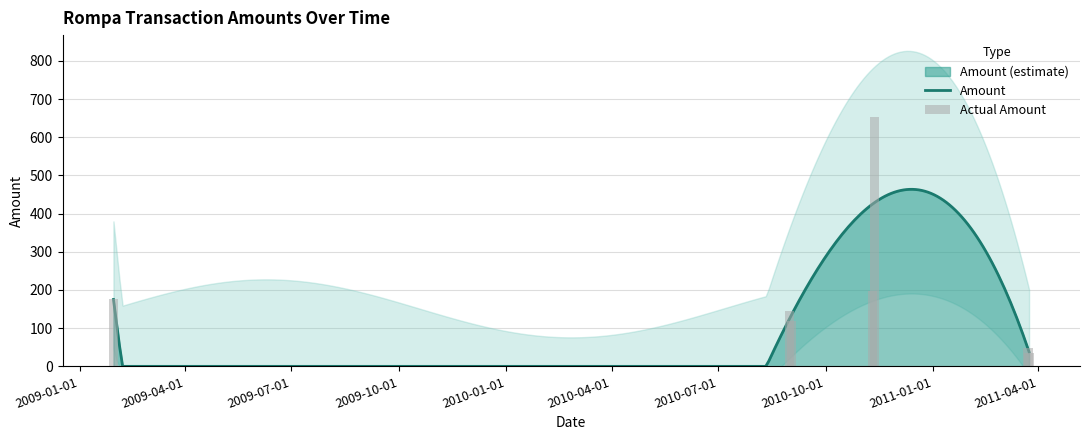

How many bars are there in total?

7